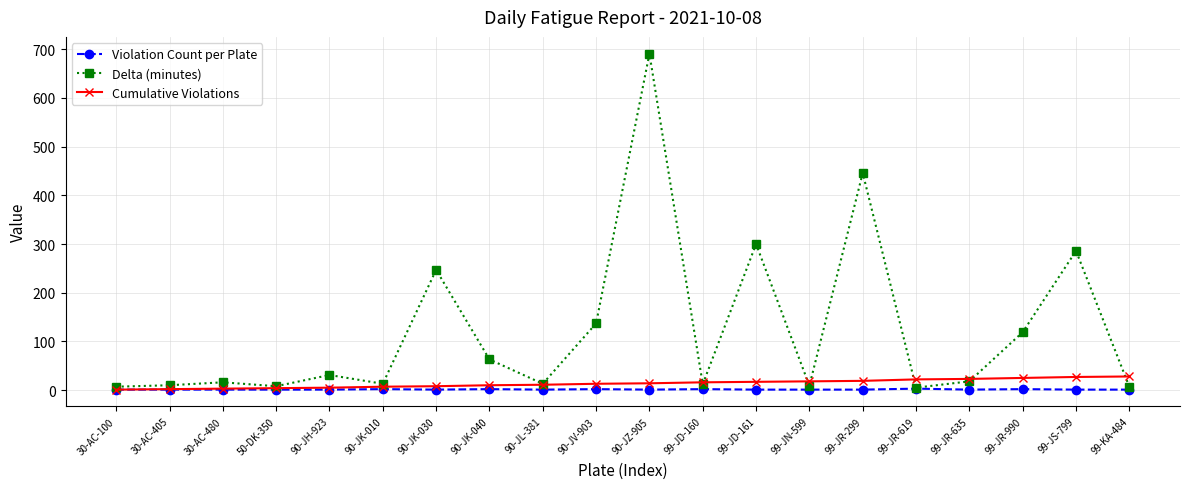

At which category does the chart reach its peak across all series?

90-JZ-905